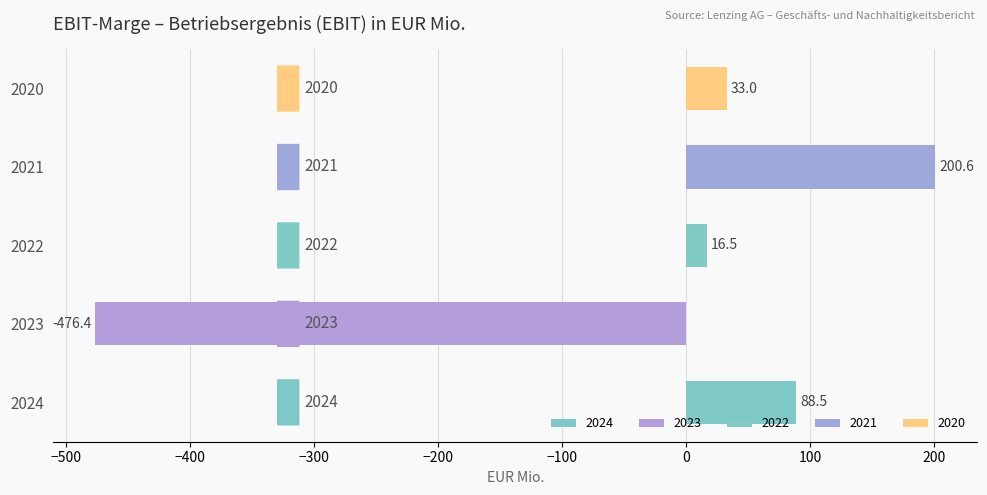

How many values are above zero?

4